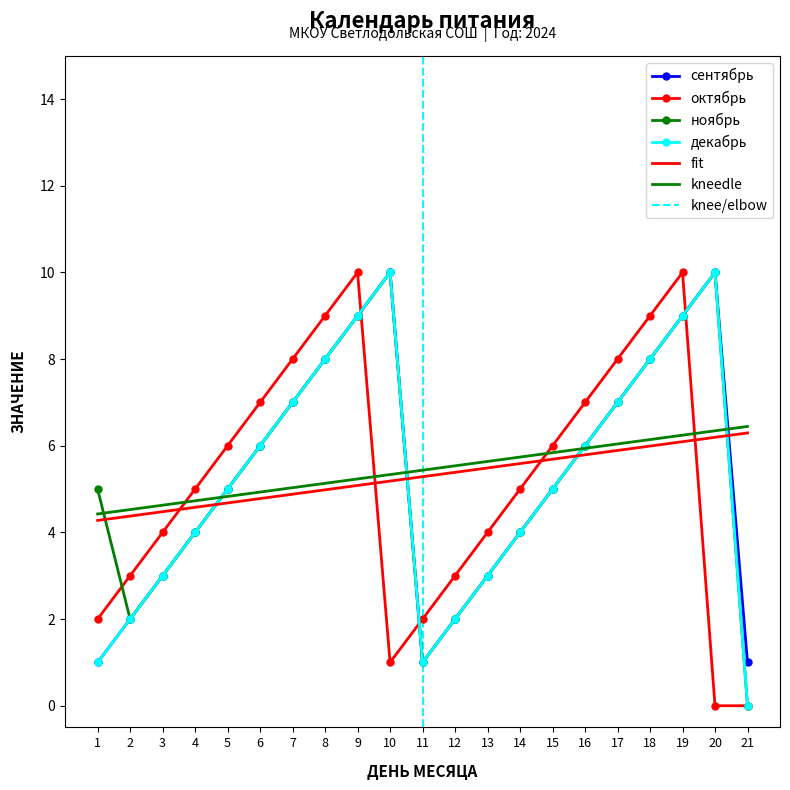

Which series has the largest range (max minus min)?

октябрь